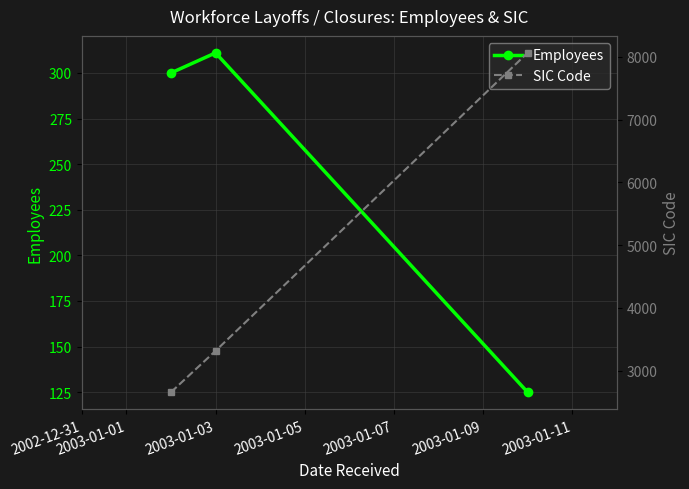

What is the value of the Employees point at the 1st from the left?

300